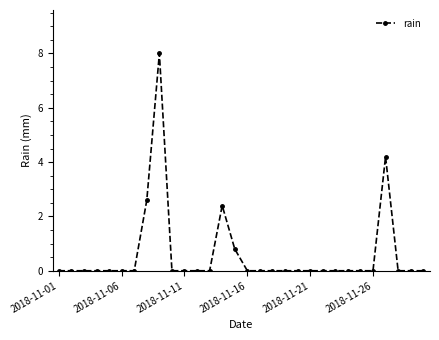

What is the maximum value shown in the chart?

8.0